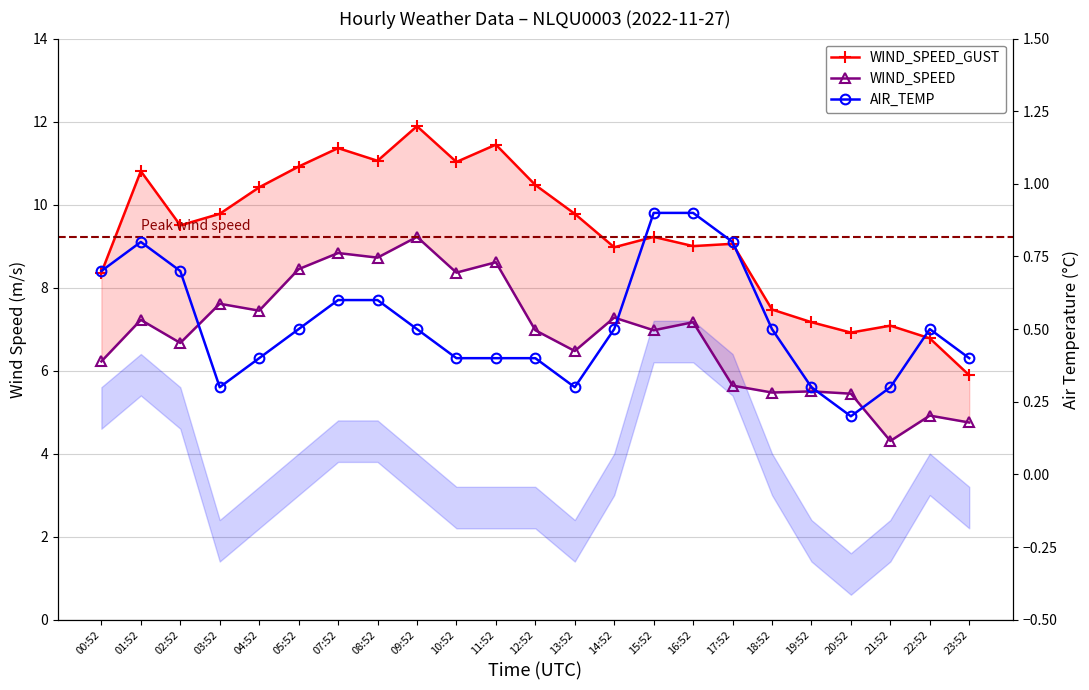

Is the value of WIND_SPEED_GUST at 17:52 greater than the value of WIND_SPEED at 10:52?

Yes